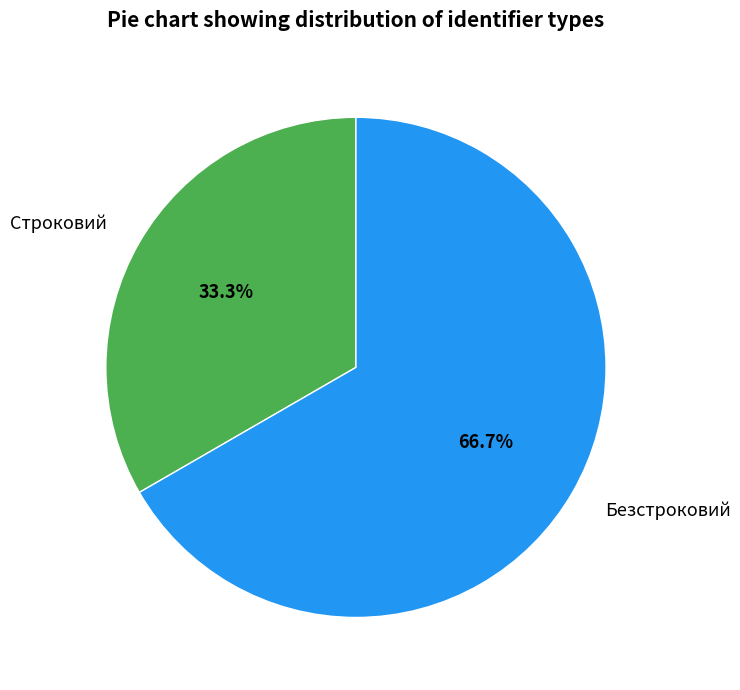

What is the majority slice?

Безстроковий